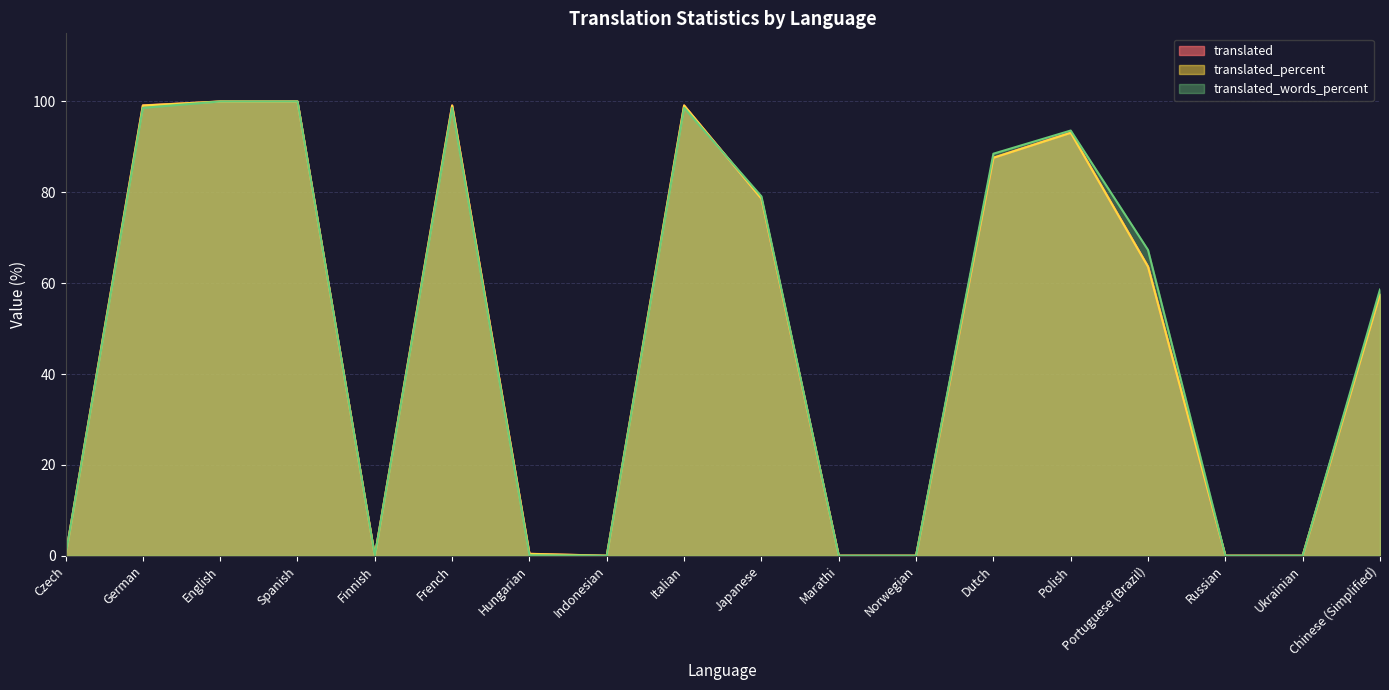

Which series has the largest range (max minus min)?

translated